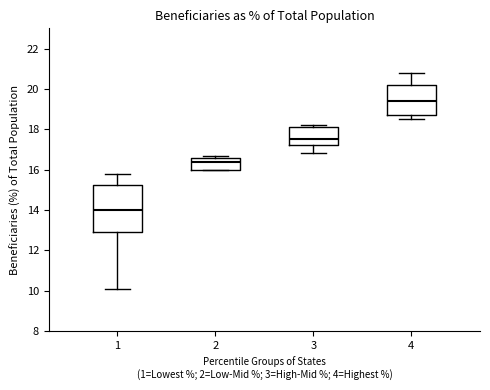

Where does the upper whisker of the box at x = 1 end on the y-axis? The values are not printed on the chart, so give them approximately, as read against the axis.

15.8